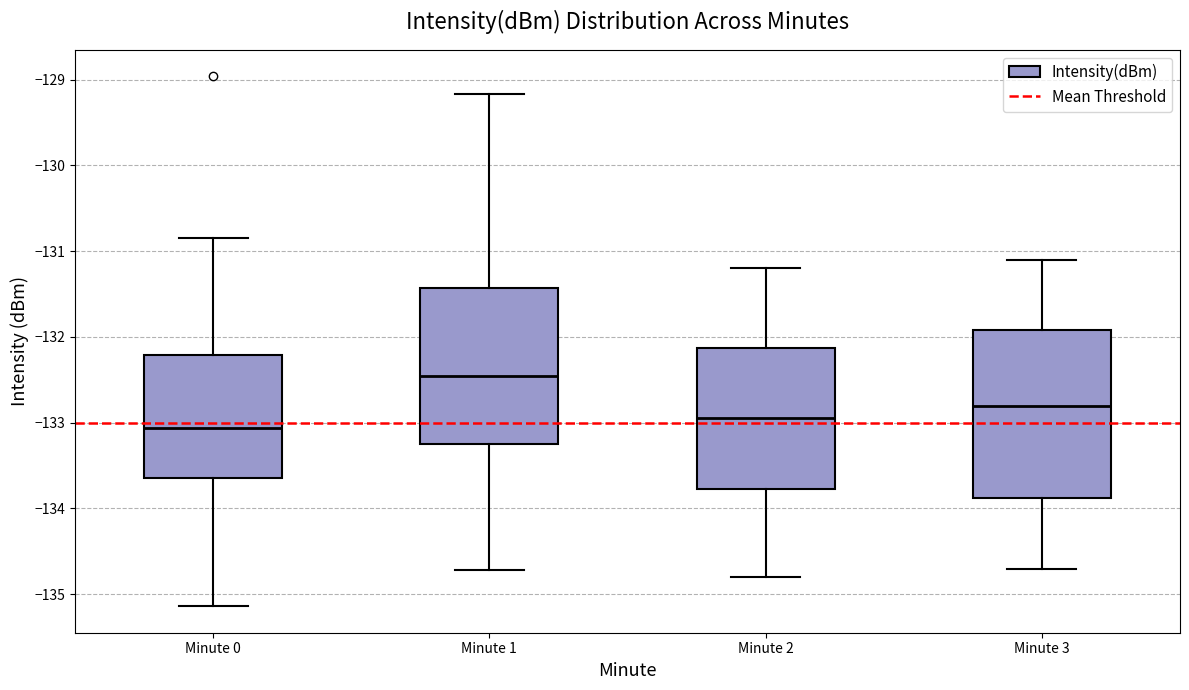

Where does the lower whisker of the box for Minute 2 end on the y-axis? The values are not printed on the chart, so give them approximately, as read against the axis.

-134.8